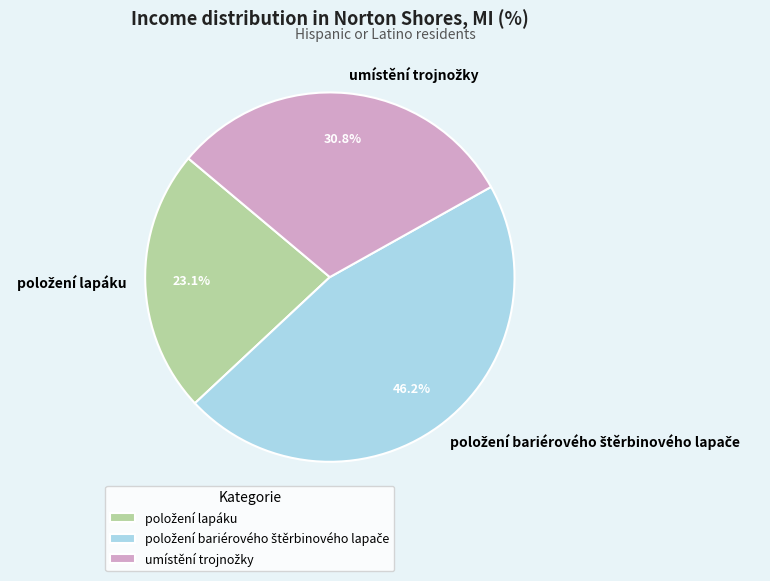

Does any single category account for the majority?

No